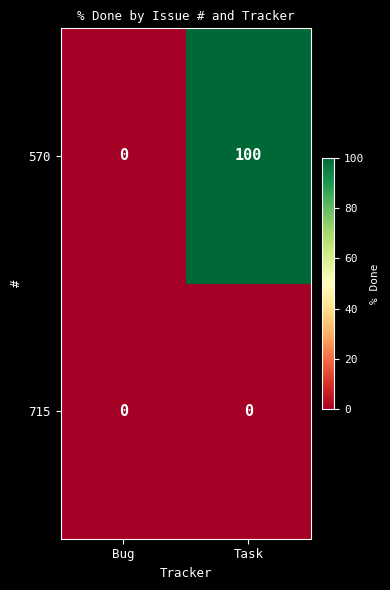

What is the sum of all 570 values?

100